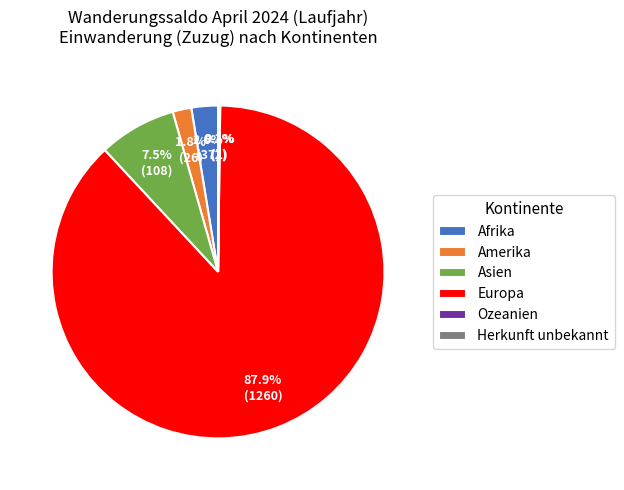

To the nearest percent, what portion does Amerika represent?

2%